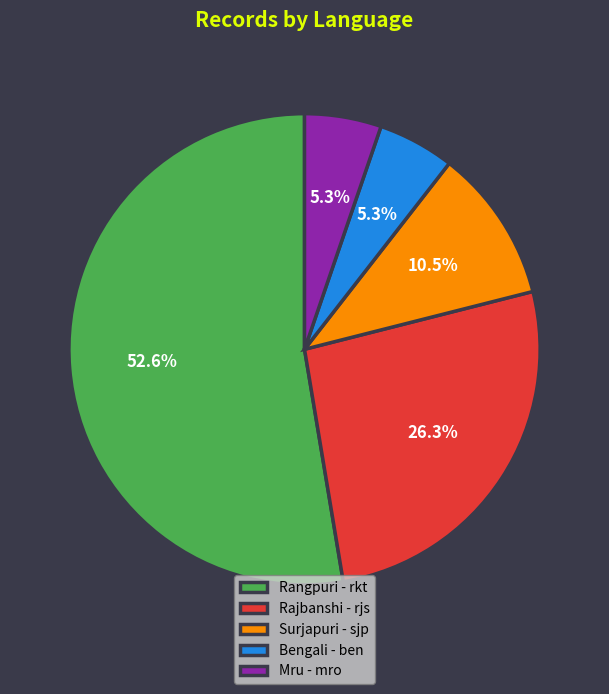

To the nearest percent, what is the difference between the Surjapuri - sjp and Mru - mro slice percentages?

5%